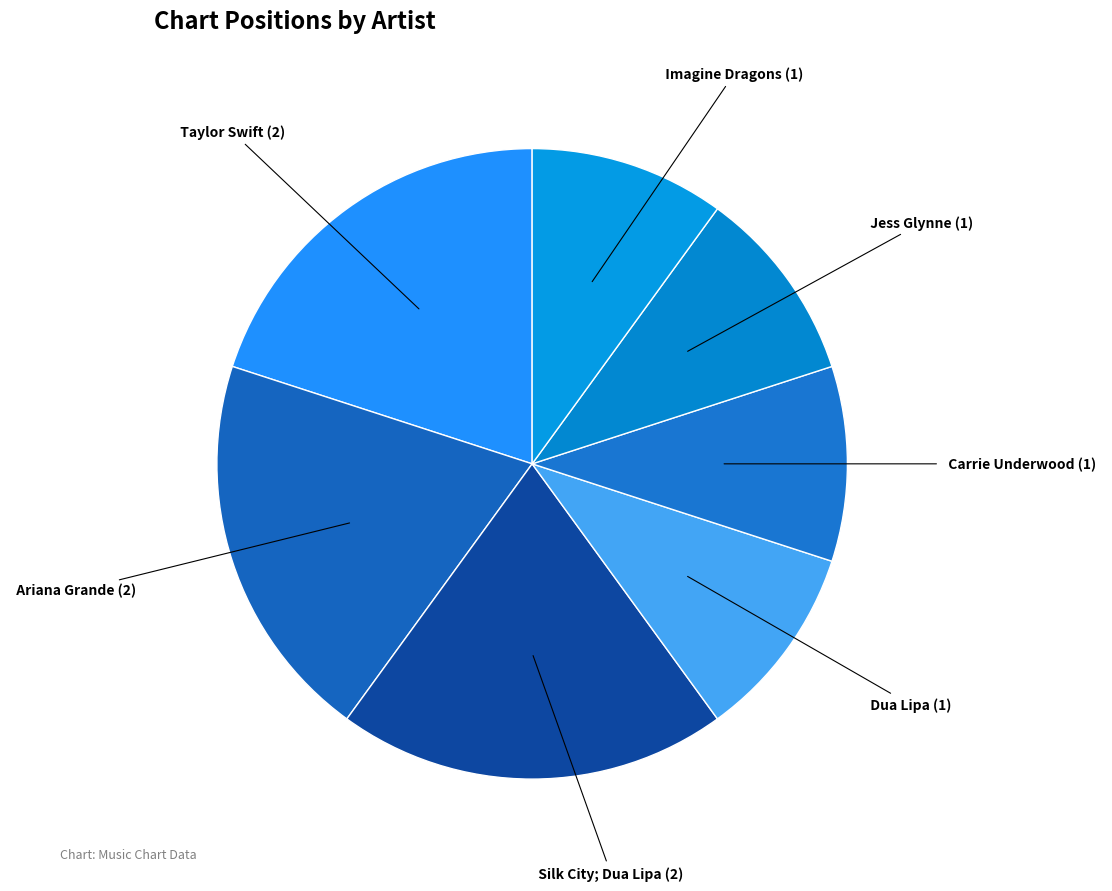

What is the ratio of the value at Taylor Swift to the value at Jess Glynne?

2.0